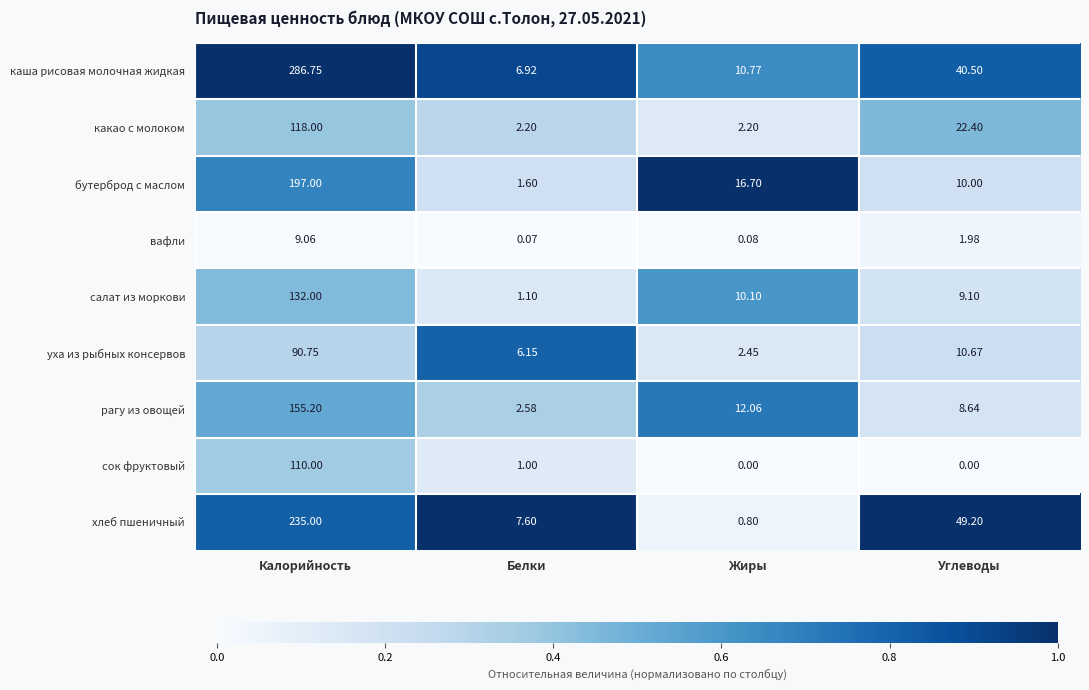

Where does the вафли series first go above 1?

Калорийность